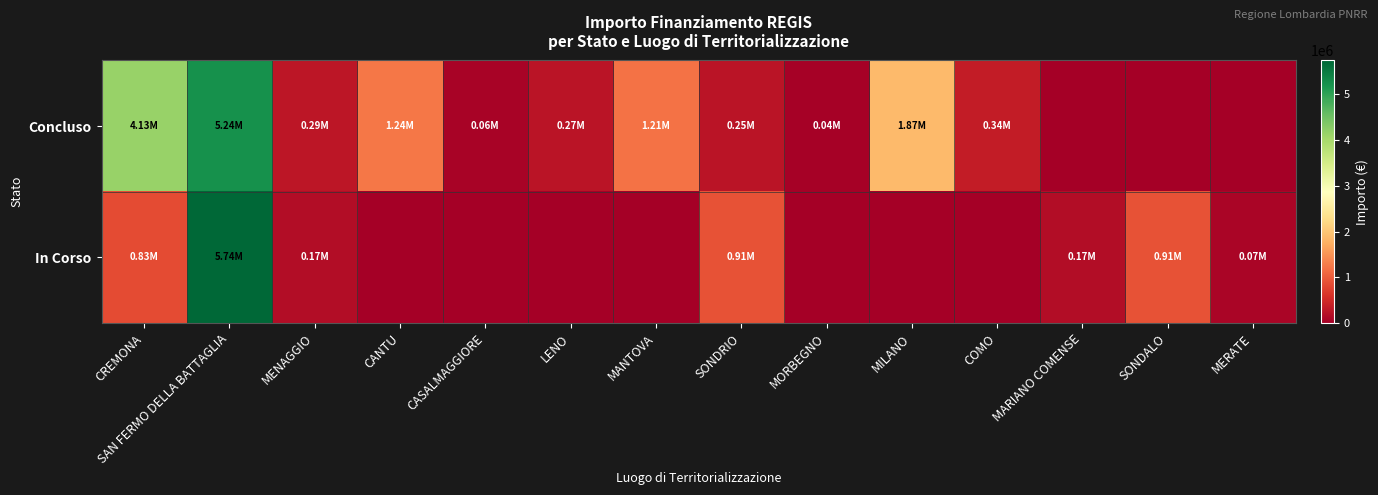

How many data points does each series have?

14